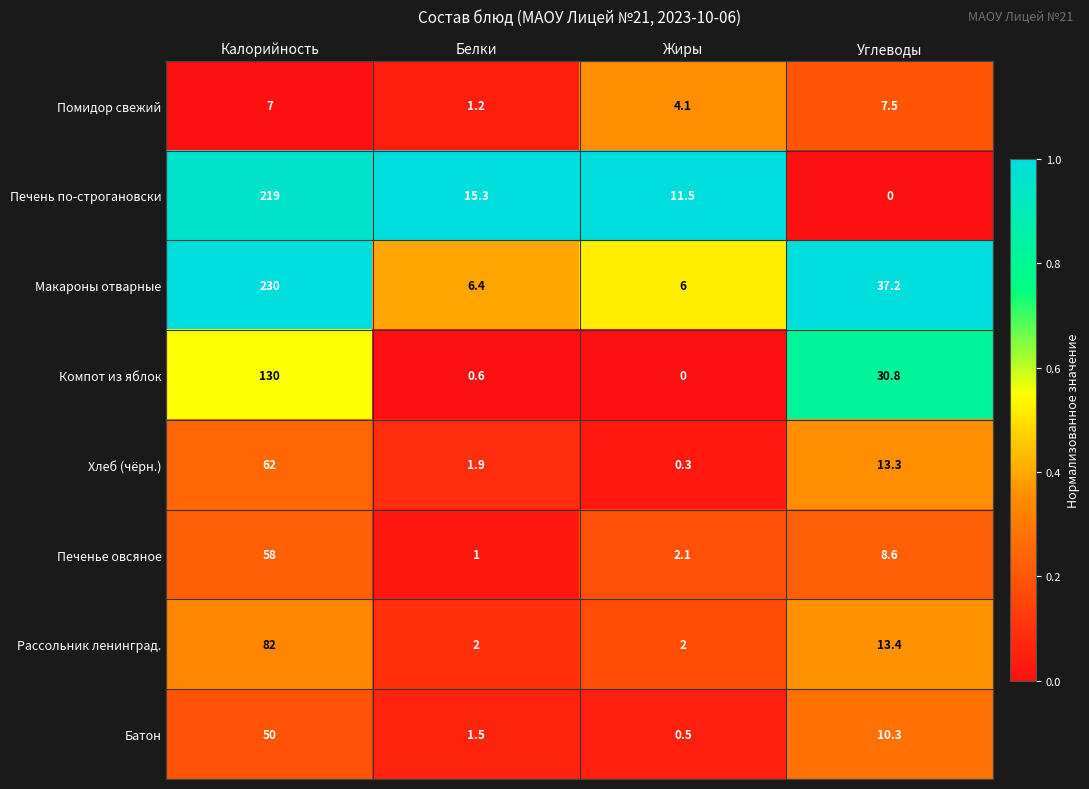

Is it true that Батон equals 0.5 at Жиры?

True